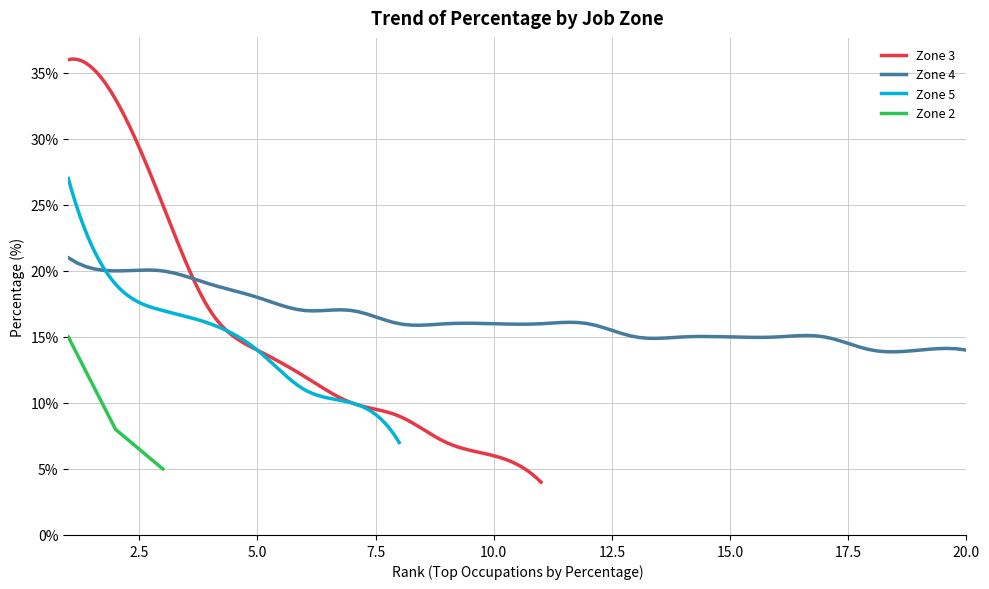

How many lines are shown in the chart?

4